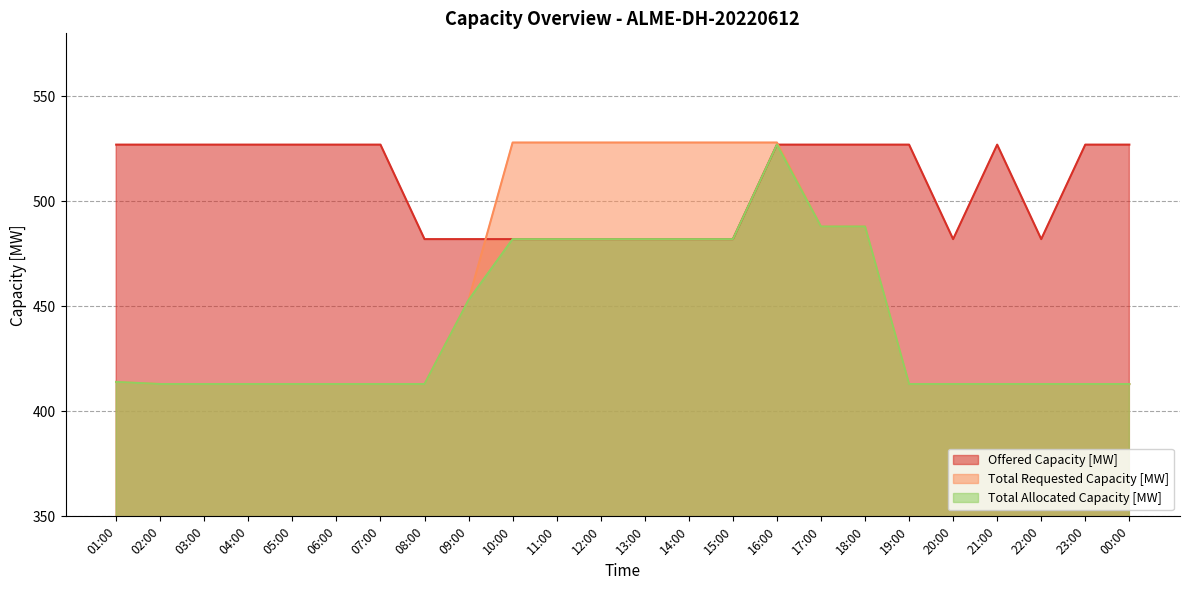

How many interior local peaks does the Total Allocated Capacity [MW] series have?

1